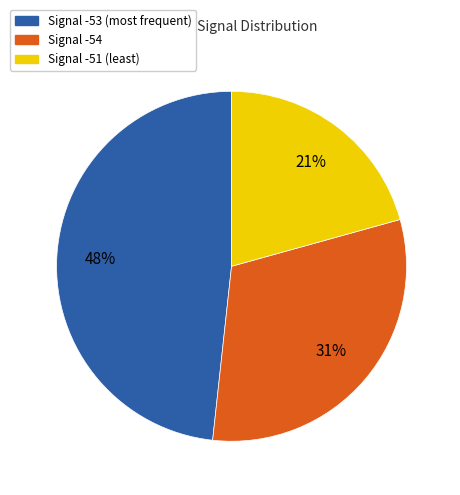

To the nearest percent, what is the average slice percentage?

33%